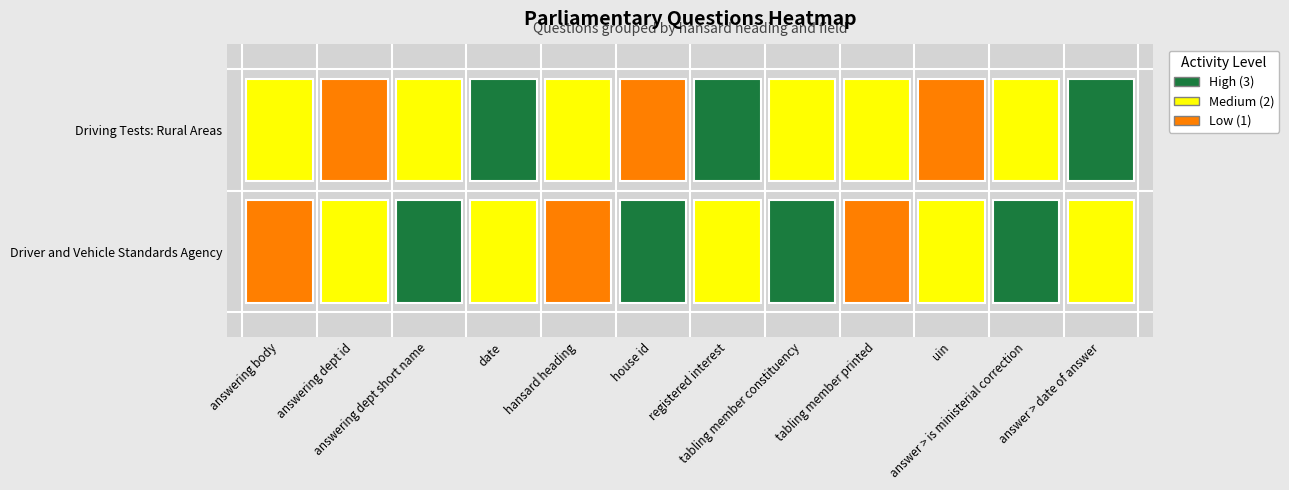

The Driver and Vehicle Standards Agency series shows 1 at answering body. True or false?

False